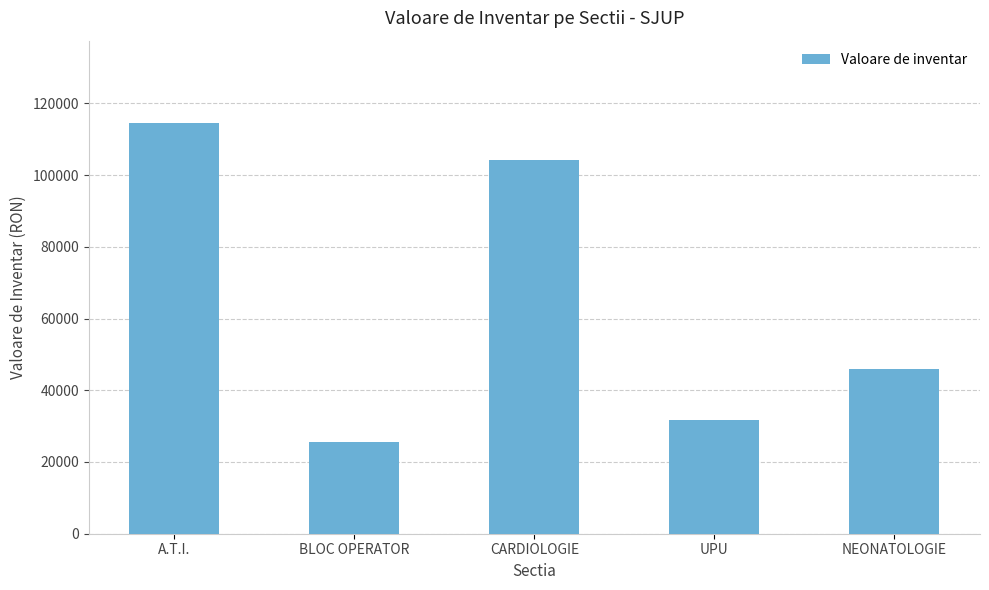

Where is the data nearest to the value 70034?

NEONATOLOGIE